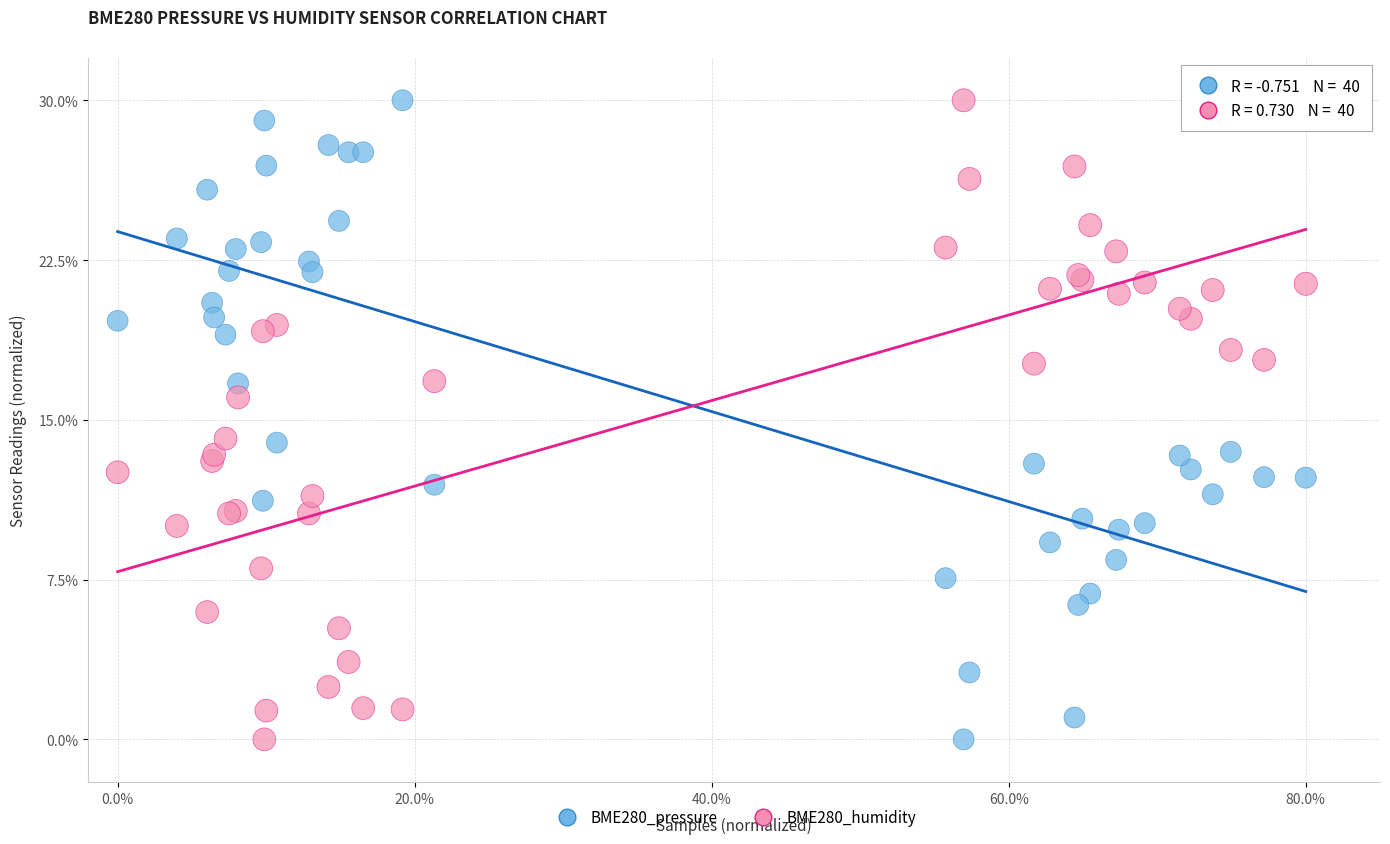

What are all the series names shown in the legend?

BME280_pressure, BME280_humidity